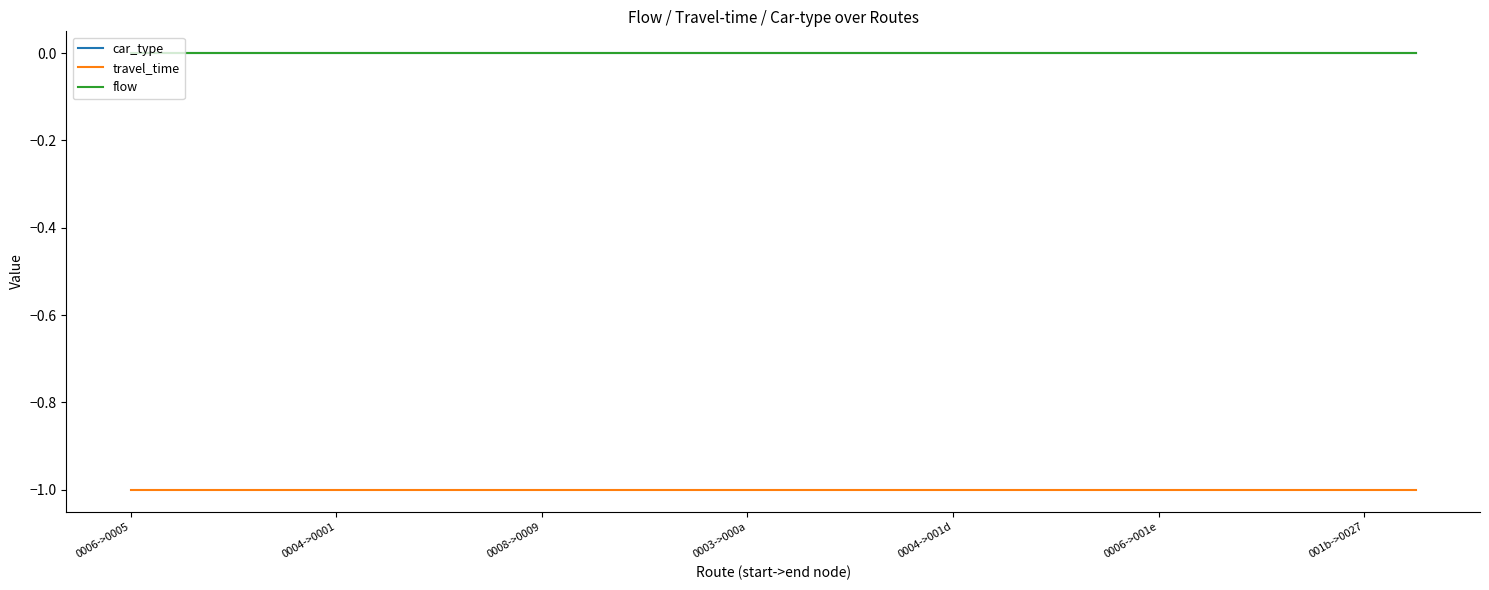

Is this an area chart (filled region under the line)?

No